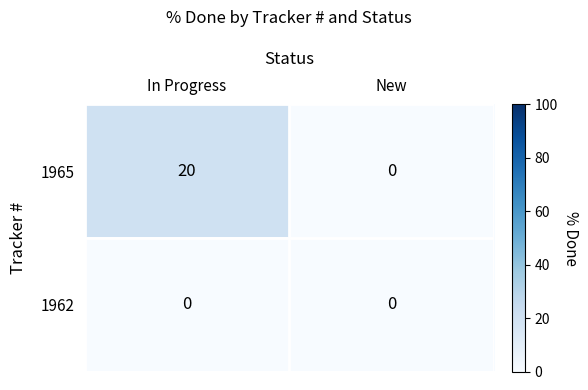

At how many categories does at least one series exceed 6?

1